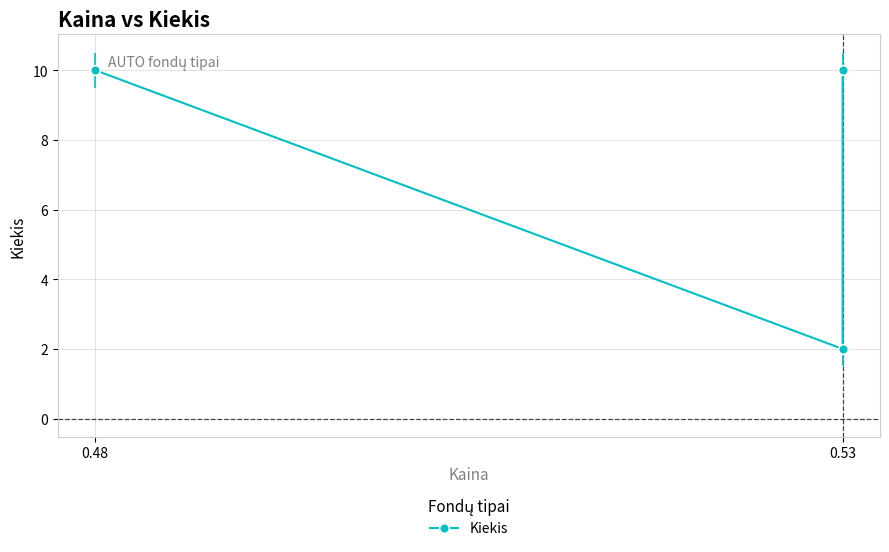

What is the difference between the maximum and minimum values?

8